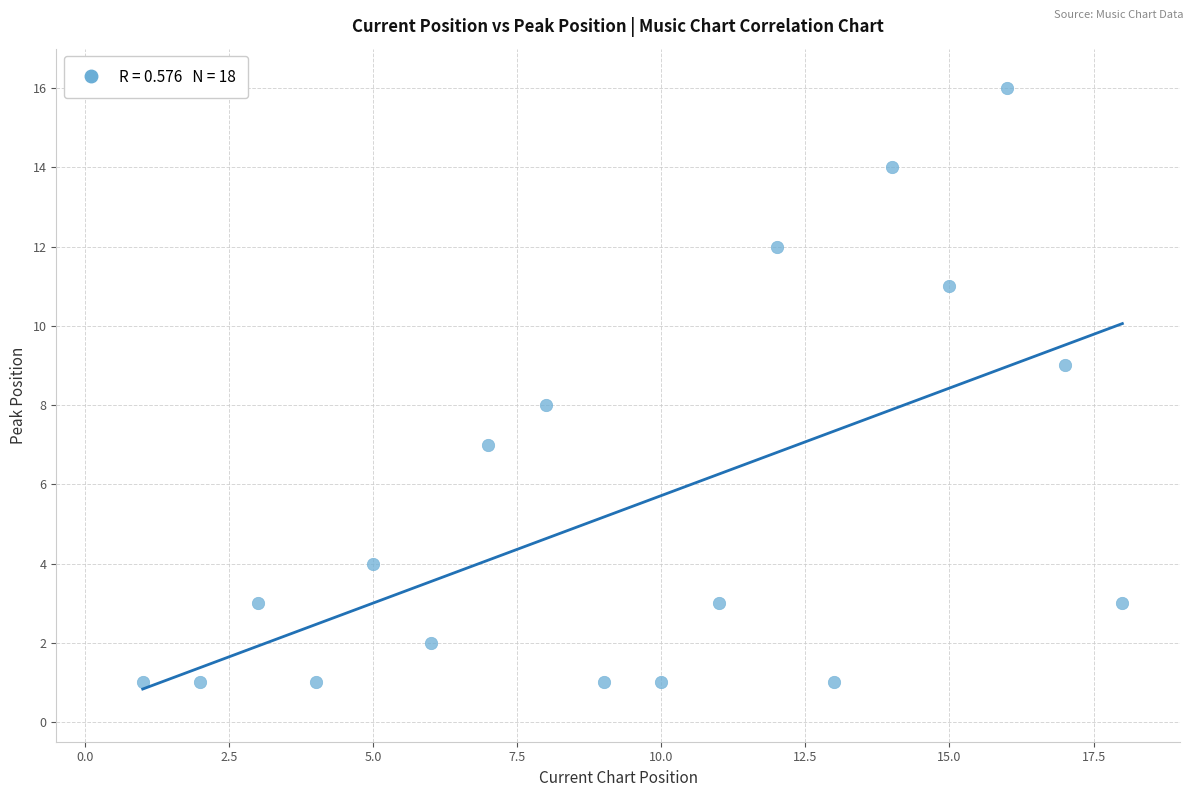

What is the range of X values (max minus min)?

17